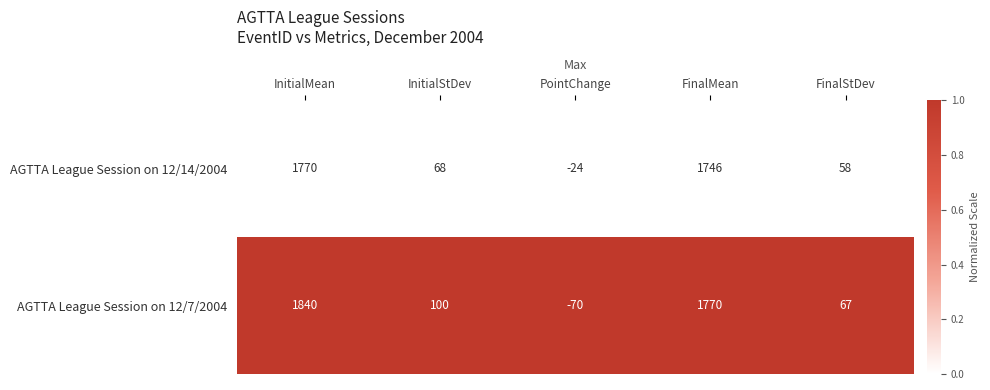

What is the total value across all series at FinalMean?

3516